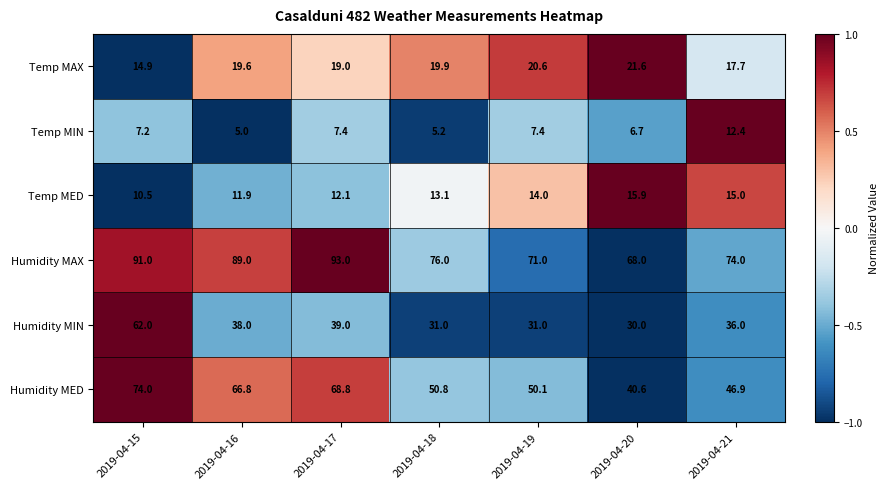

Read the Humidity MIN value at 2019-04-17.

39.0